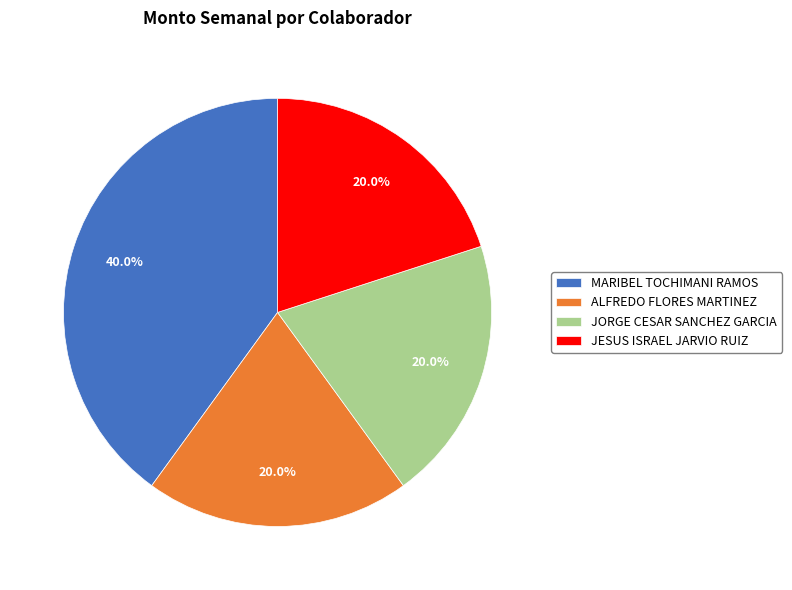

To the nearest percent, what portion does JORGE CESAR SANCHEZ GARCIA represent?

20%